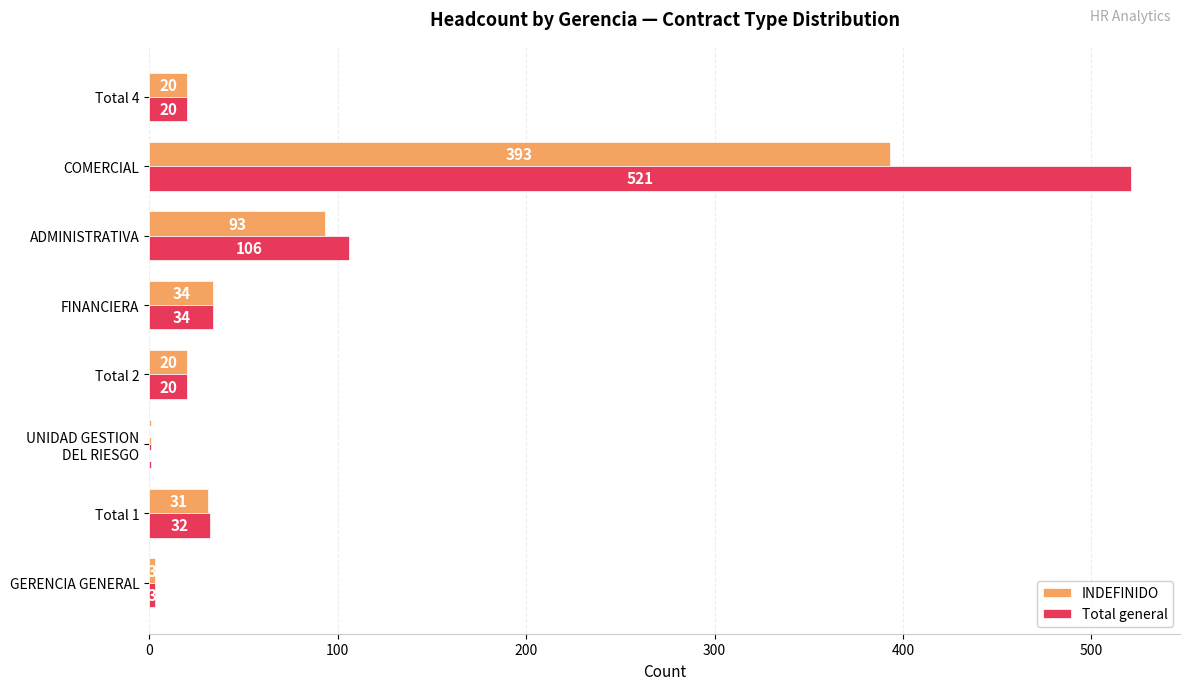

Which series has the largest total across all categories?

Total general